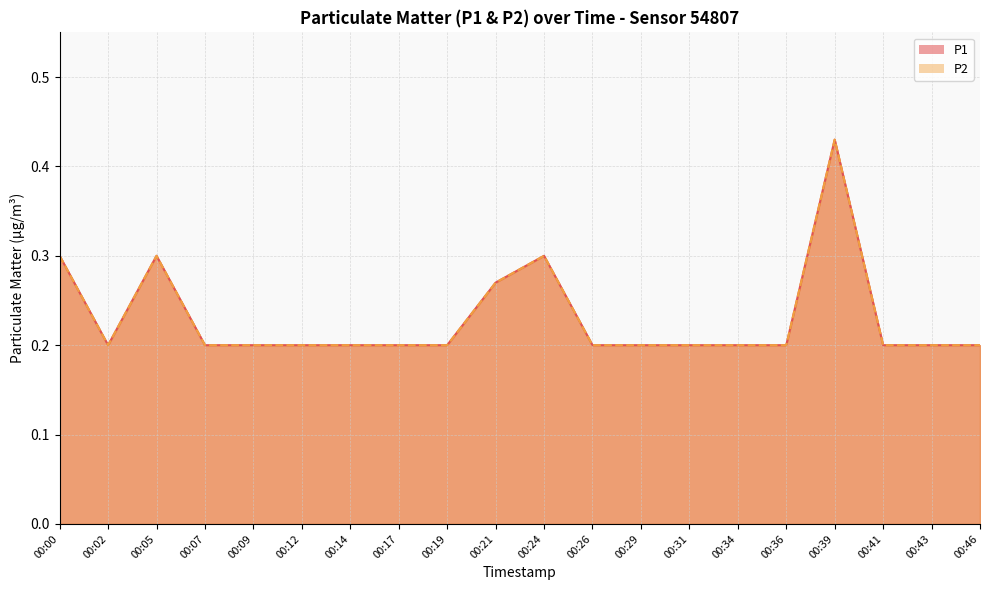

True or false: P2 and P1 intersect in this chart.

False